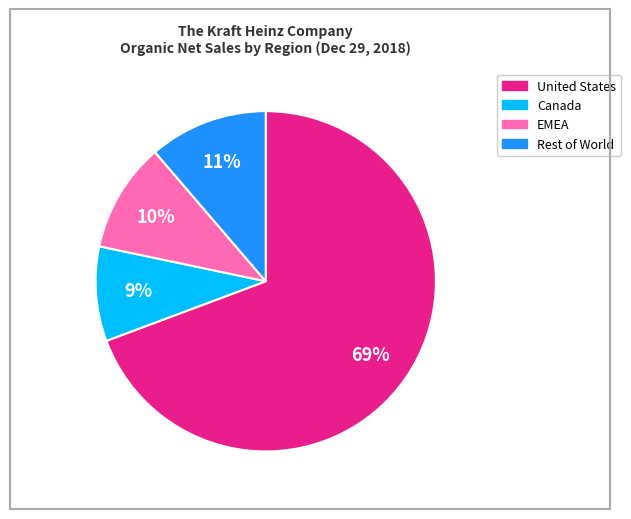

Is EMEA the majority of the pie?

No